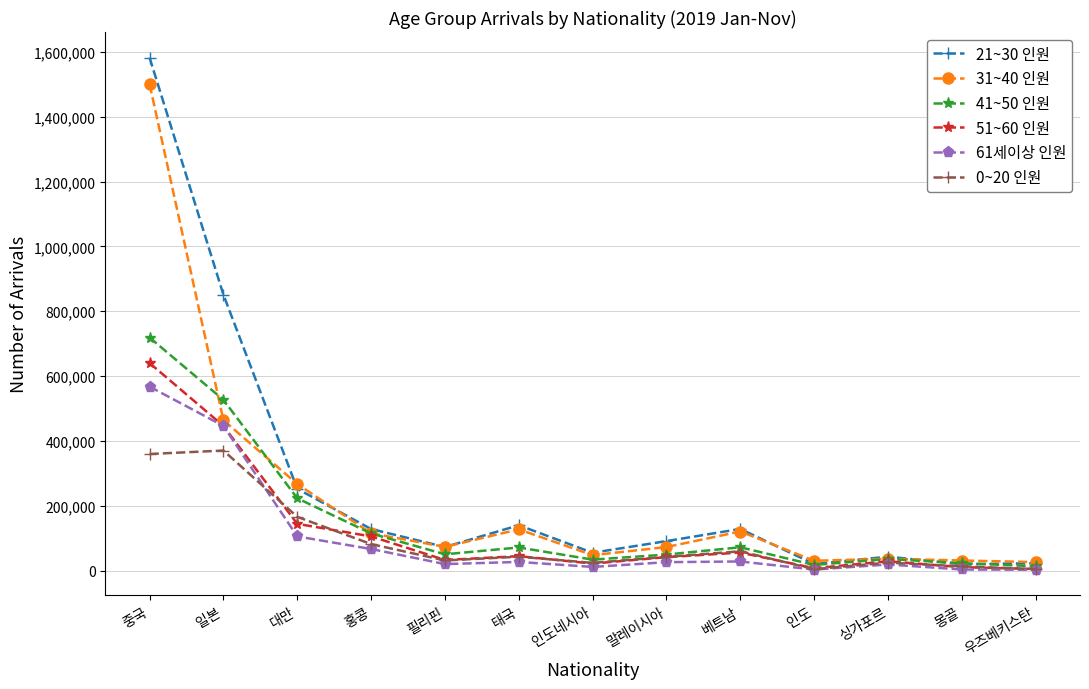

Count the number of categories in the chart.

13